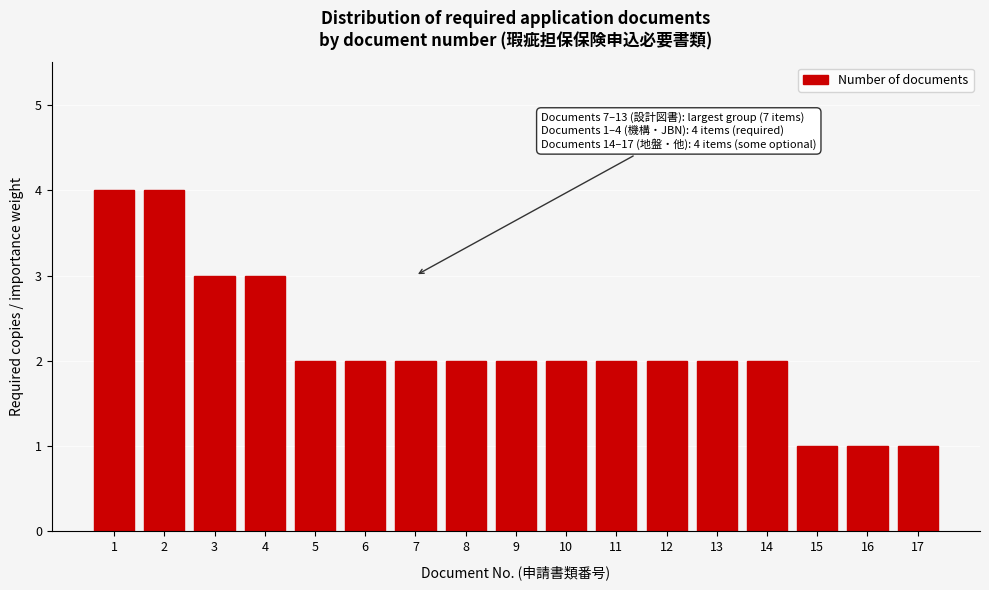

Reading left to right, transcribe all the data shown in this chart.

1=4	2=4	3=3	4=3	5=2	6=2	7=2	8=2	9=2	10=2	11=2	12=2	13=2	14=2	15=1	16=1	17=1